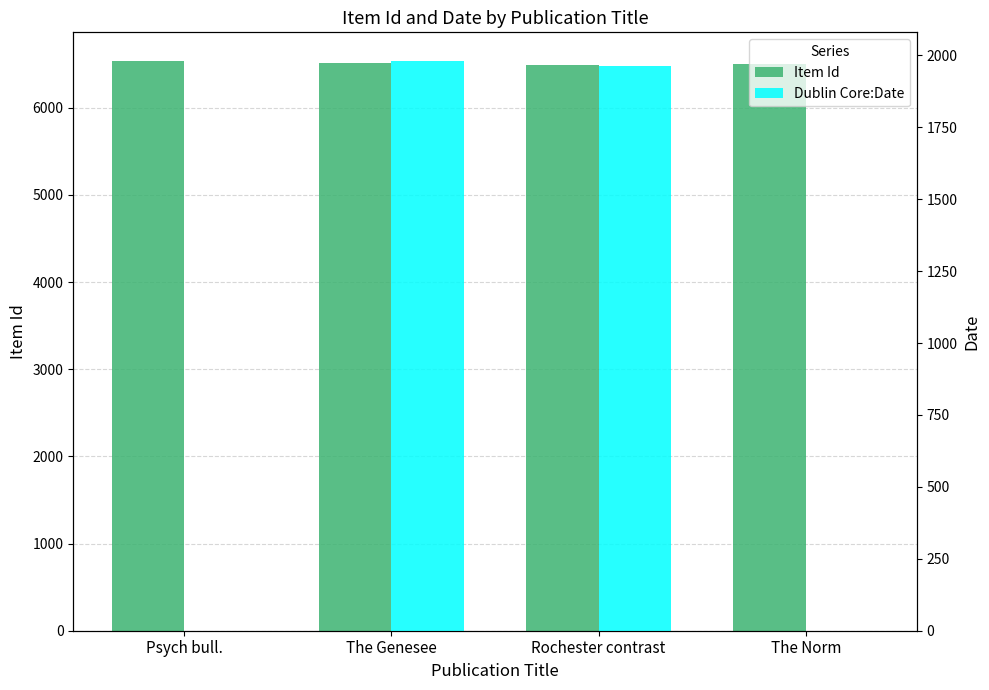

How many bars are there in total?

8